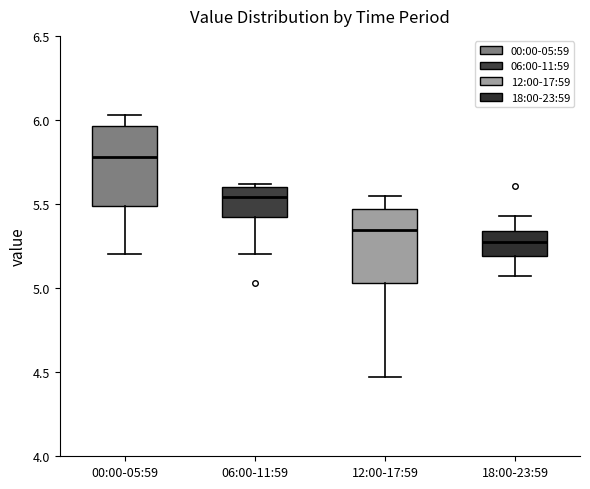

Reading left to right, transcribe this box plot: for each box, give where its median line is, the range the box spans, and where its two whiskers end, as read against the y-axis. The values are not printed on the chart, so give them approximately, as read against the axis.

00:00-05:59: median 5.80, box 5.50 to 5.95, whiskers 5.20 to 6.05
06:00-11:59: median 5.55, box 5.45 to 5.60, whiskers 5.20 to 5.60 (just above the box's upper edge)
12:00-17:59: median 5.35, box 5.05 to 5.45, whiskers 4.45 to 5.55
18:00-23:59: median 5.30, box 5.20 to 5.35, whiskers 5.05 to 5.45